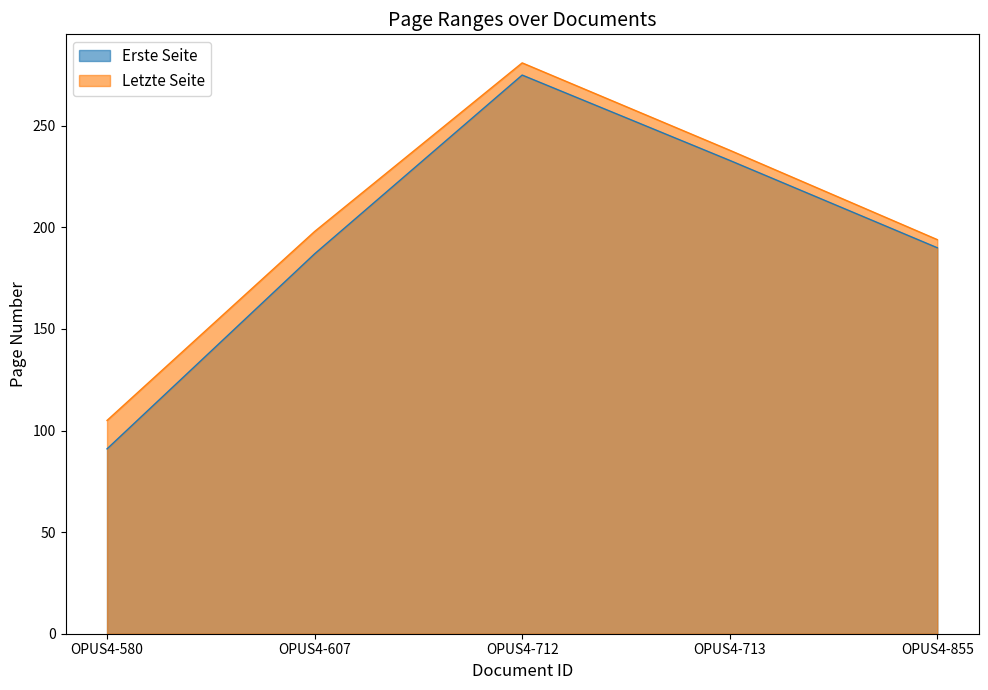

What is the average value of the Erste Seite series?

195